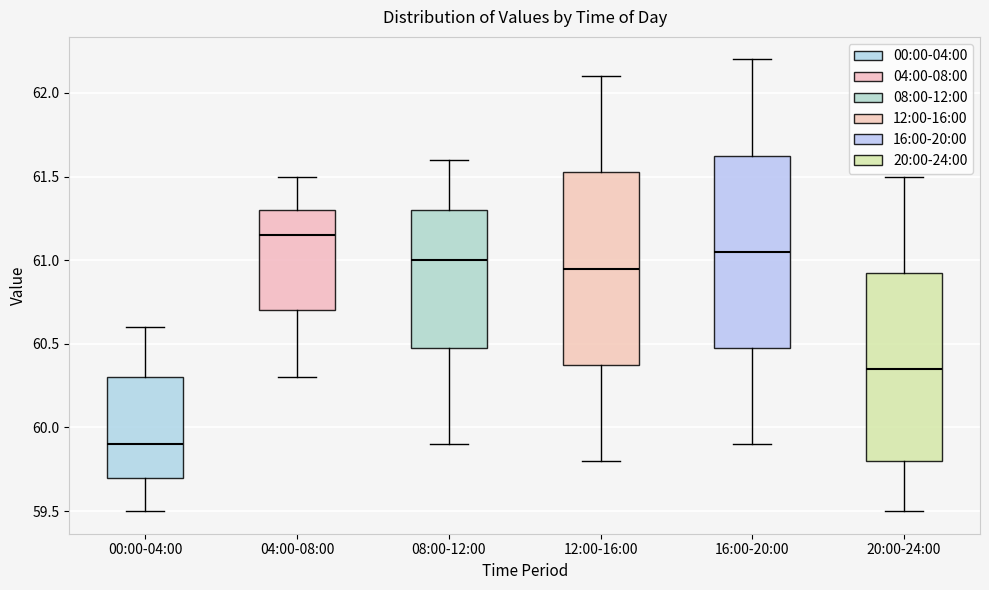

Reading left to right, transcribe this box plot: for each box, give where its median line is, the range the box spans, and where its two whiskers end, as read against the y-axis. The values are not printed on the chart, so give them approximately, as read against the axis.

00:00-04:00: median 59.90, box 59.70 to 60.30, whiskers 59.50 to 60.60
04:00-08:00: median 61.15, box 60.70 to 61.30, whiskers 60.30 to 61.50
08:00-12:00: median 61.00, box 60.50 to 61.30, whiskers 59.90 to 61.60
12:00-16:00: median 60.95, box 60.40 to 61.55, whiskers 59.80 to 62.10
16:00-20:00: median 61.05, box 60.50 to 61.65, whiskers 59.90 to 62.20
20:00-24:00: median 60.35, box 59.80 to 60.95, whiskers 59.50 to 61.50